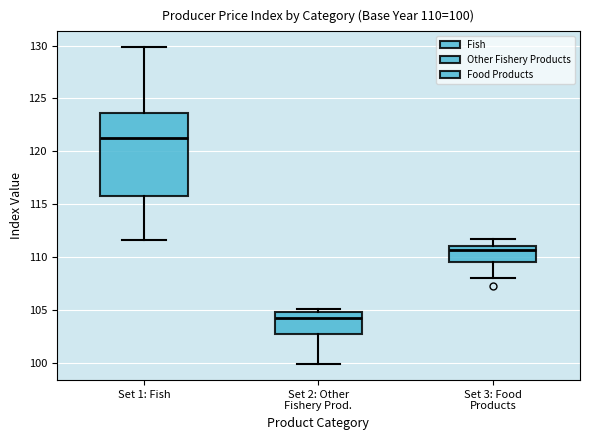

Comparing the boxes themselves (not the whiskers), which one is the tallest?

Set 1: Fish